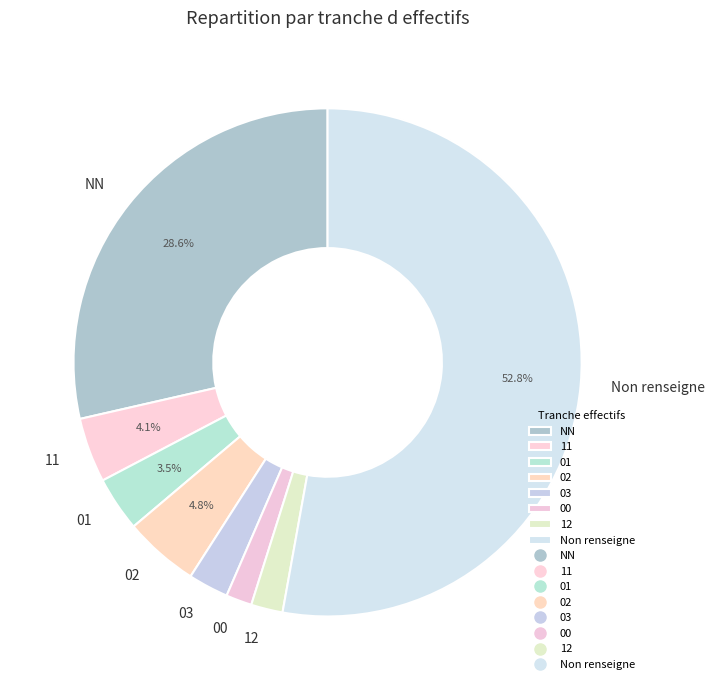

Which category has the biggest portion of the pie?

Non renseigne